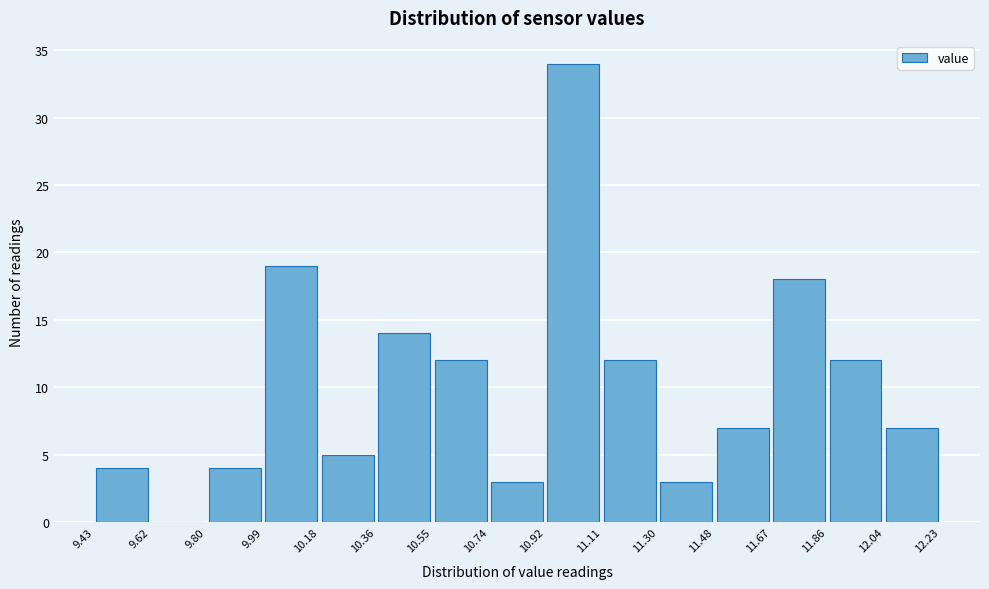

Which range on the x-axis has the tallest bar?

10.92 to 11.11